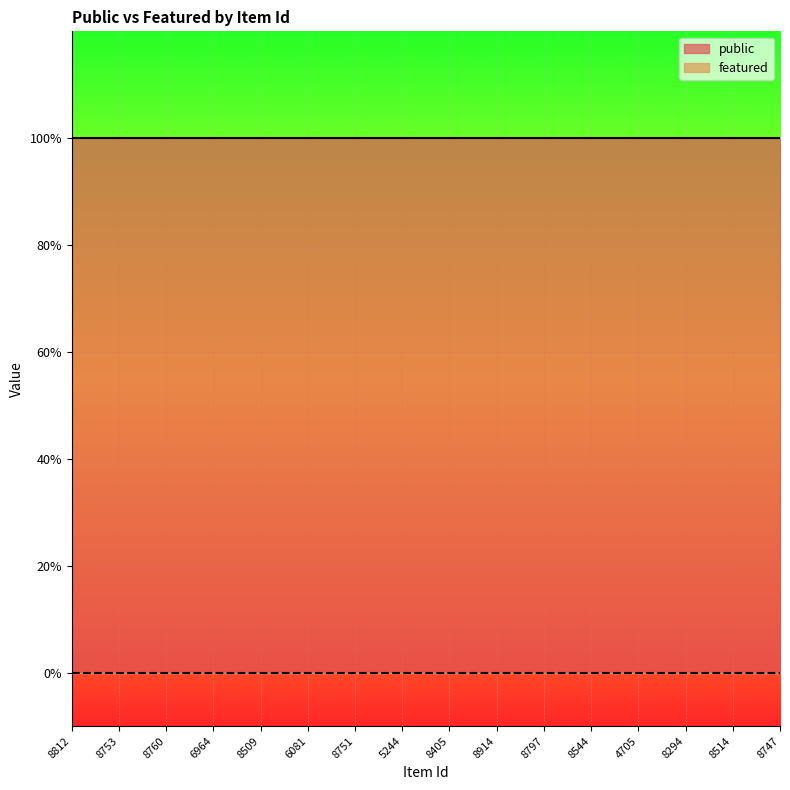

Reading left to right, list all the values displayed in this chart.

public: 1	1	1	1	1	1	1	1	1	1	1	1	1	1	1	1
featured: 0	0	0	0	0	0	0	0	0	0	0	0	0	0	0	0